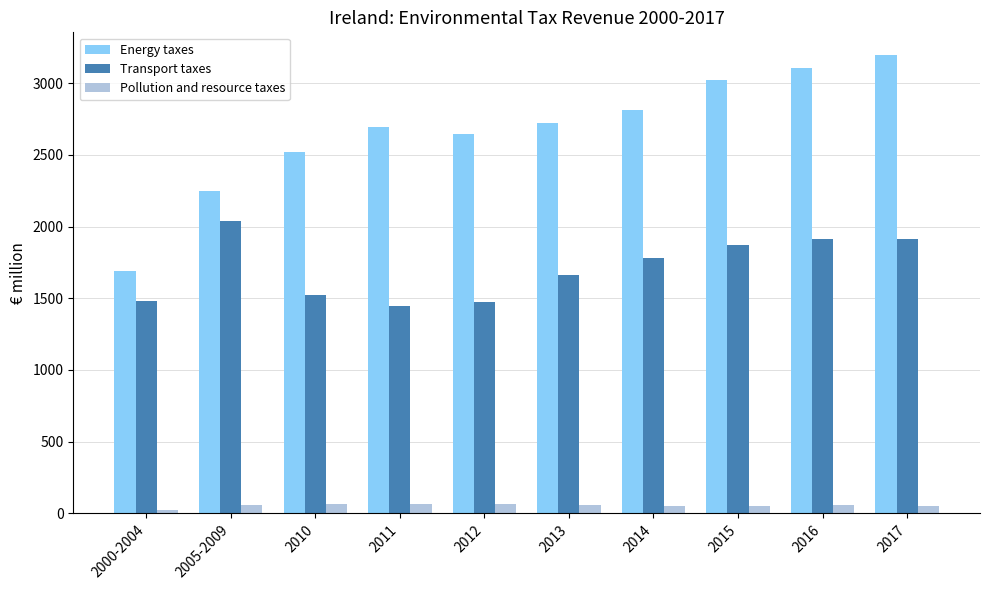

Which series changed the most between 2011 and 2016?

Transport taxes